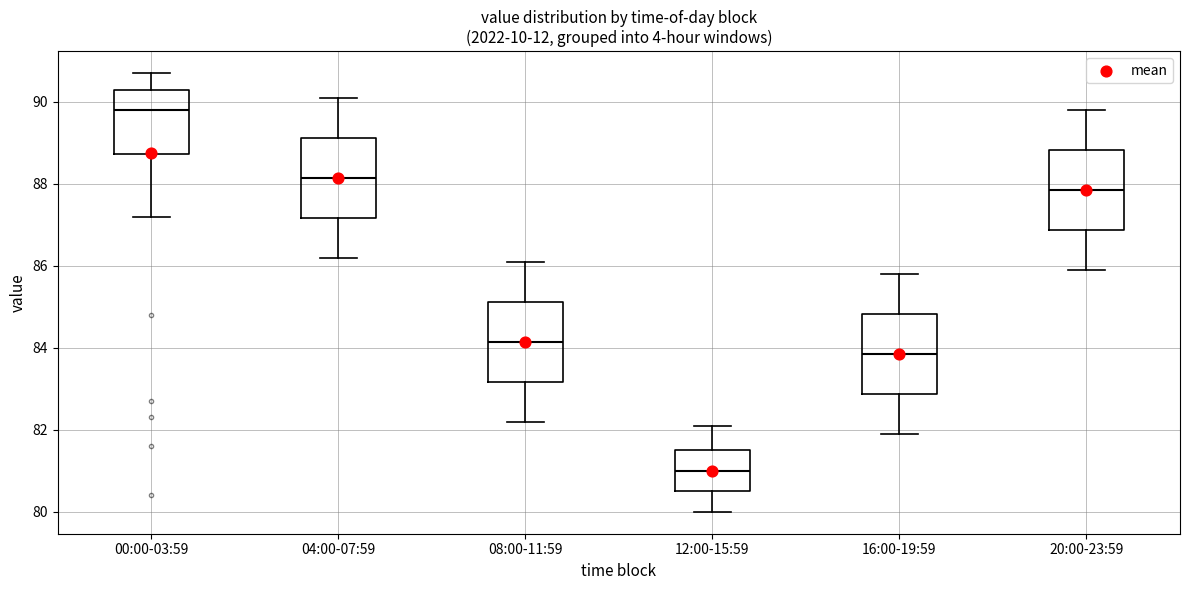

Which box's median line is the lowest?

12:00-15:59